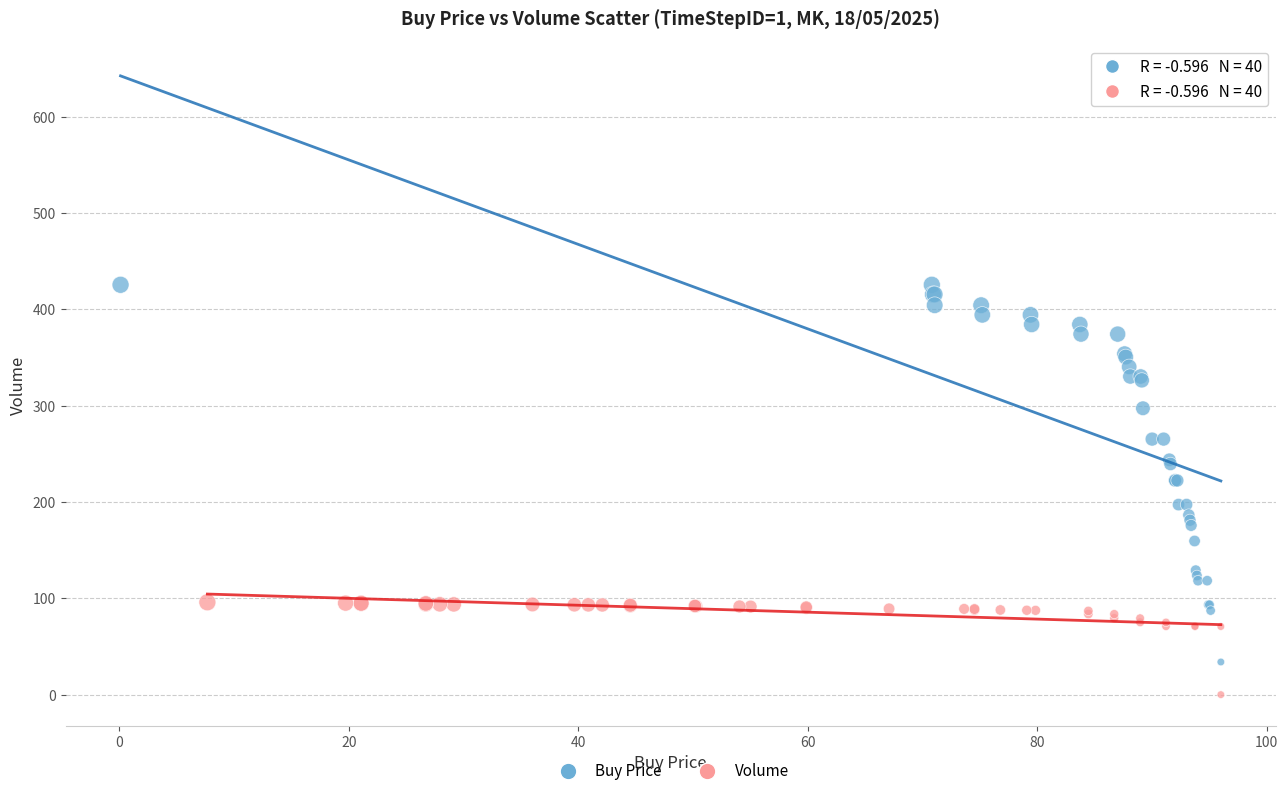

Which series has the widest spread of Y values?

Buy Price